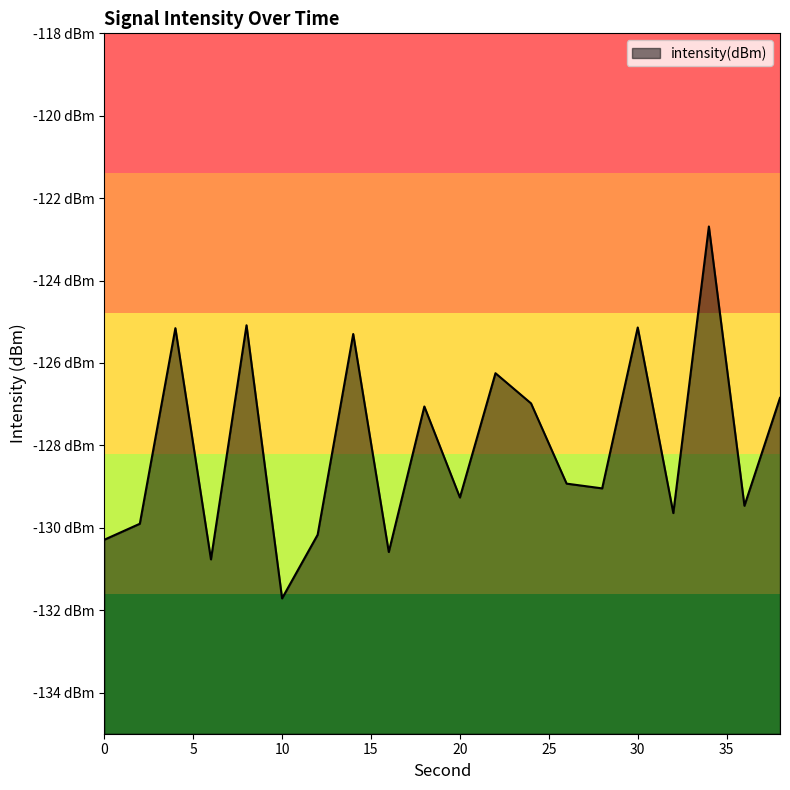

Does the chart display data point markers on the line(s)?

No